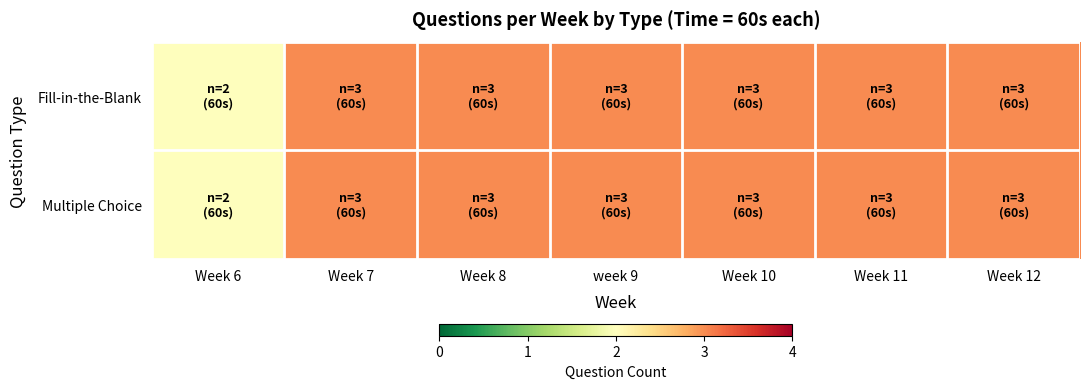

Rank the series by their maximum value, from highest to lowest.

Fill-in-the-Blank, Multiple Choice